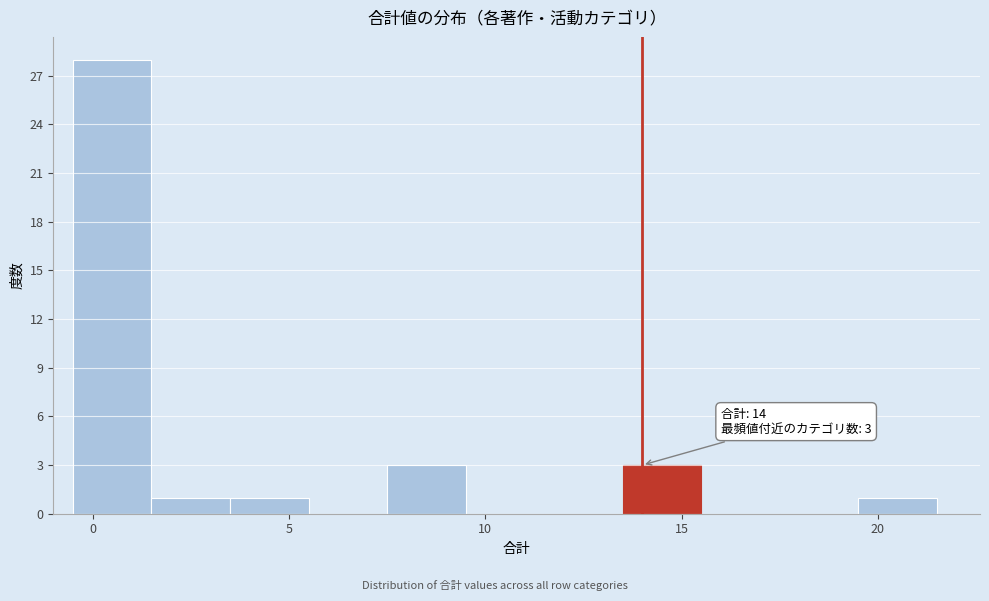

Over which range of the x-axis is the bar tallest?

-0.5 to 1.5